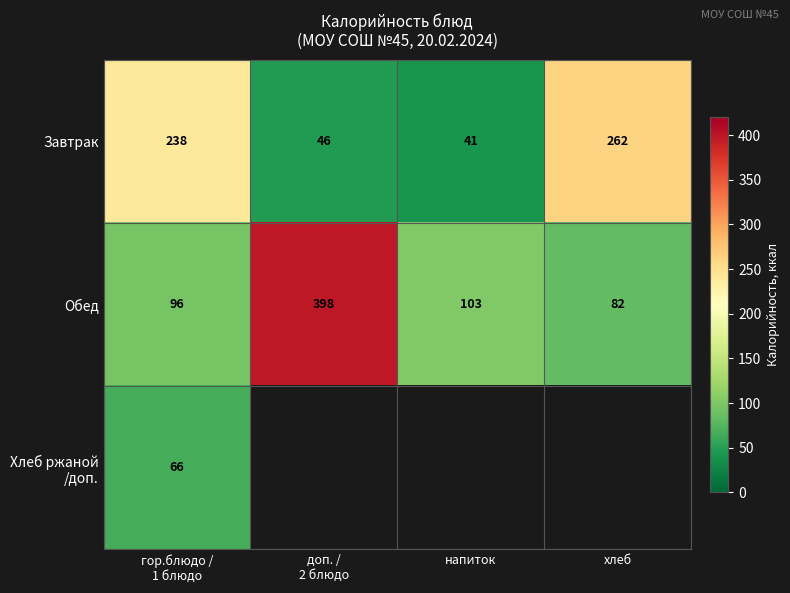

The Завтрак series shows 41 at напиток. True or false?

True